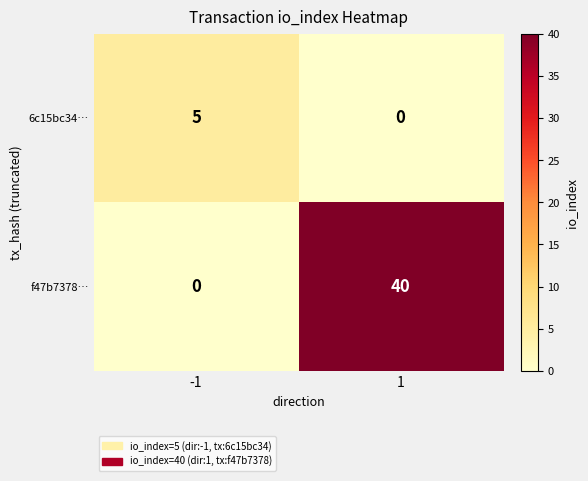

What is the maximum value for 6c15bc34…?

5